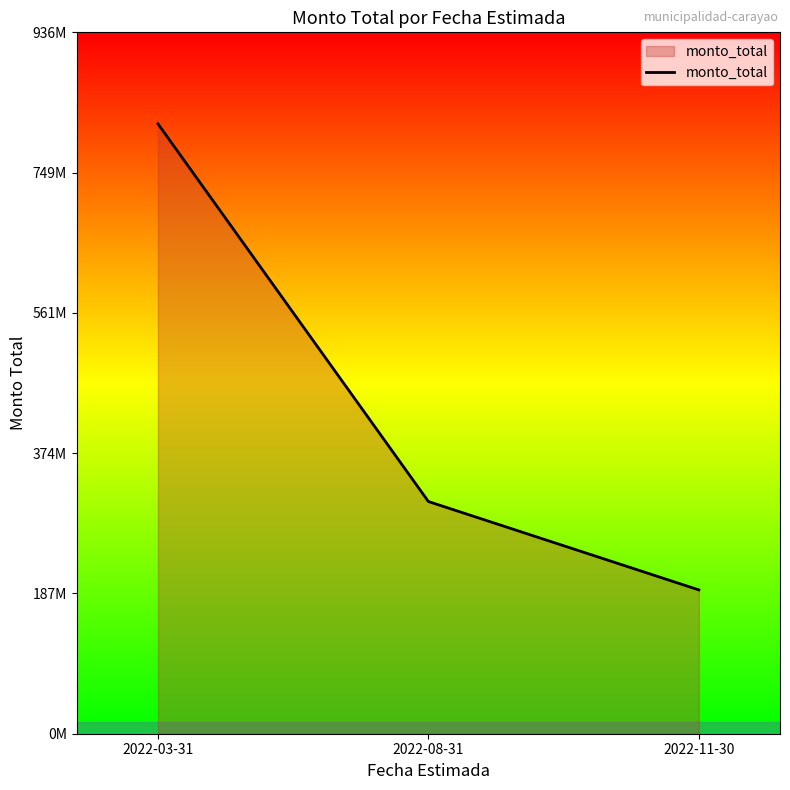

What is the label of the 2nd point from the right?

2022-08-31